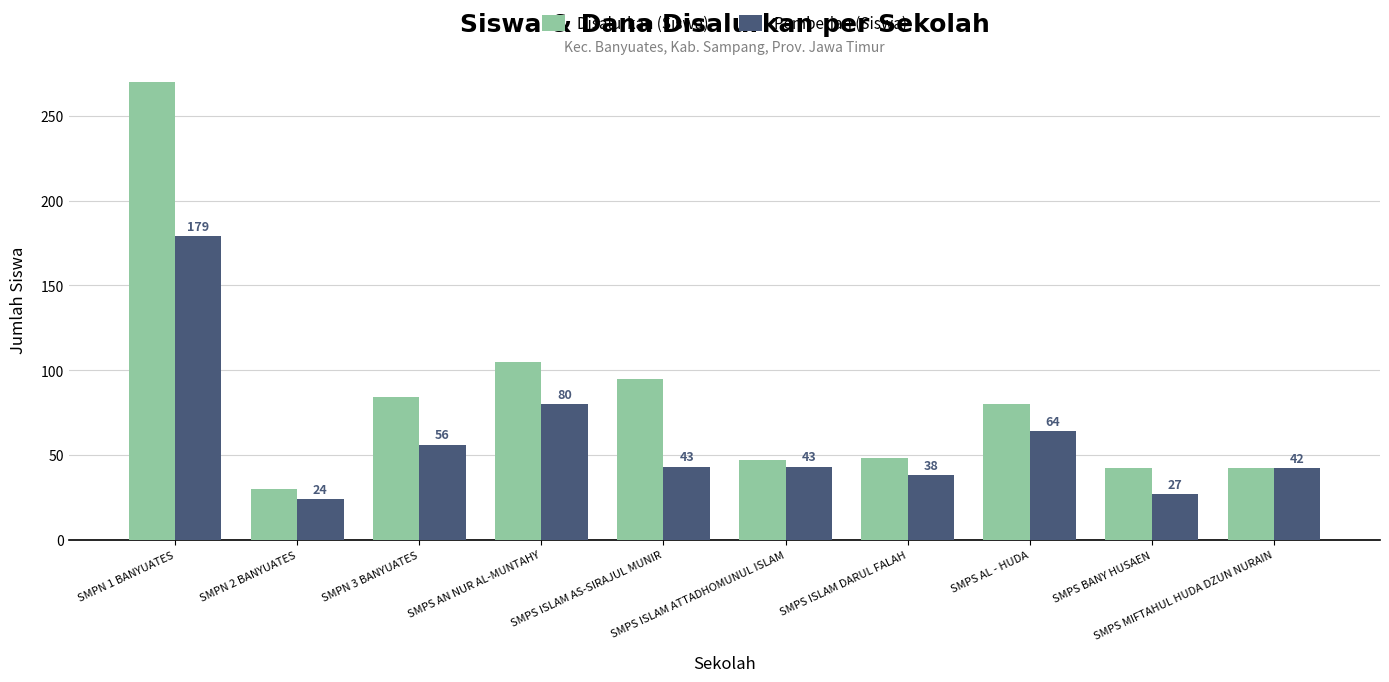

How many distinct data groups are displayed?

2